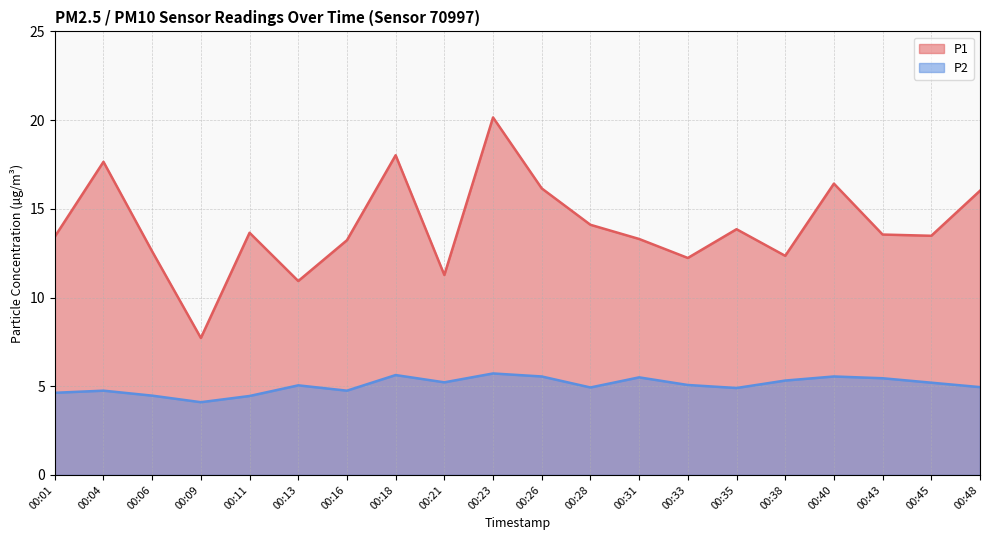

List the series in order of their peak value, lowest first.

P2, P1